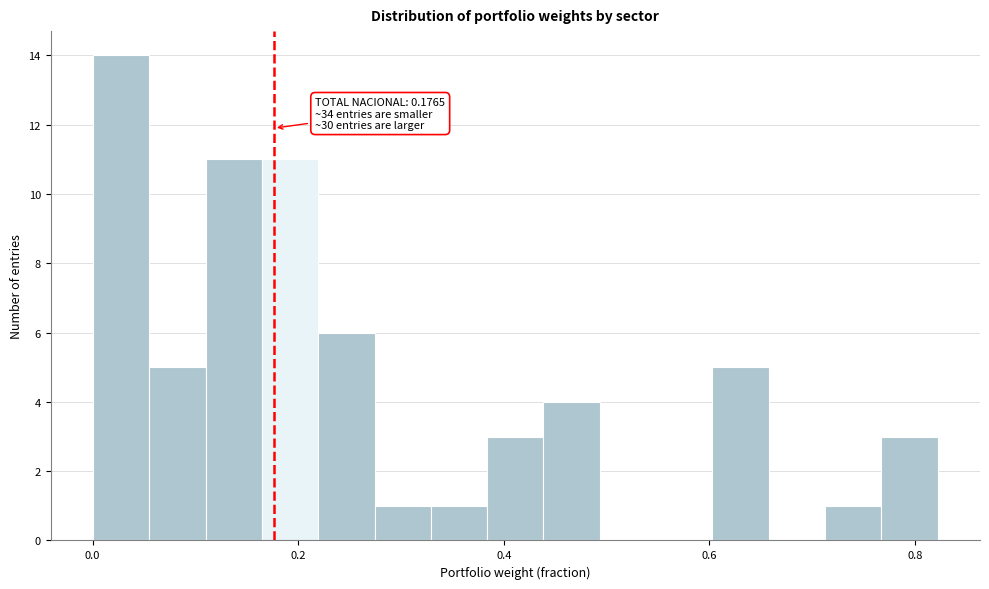

Around what value on the x-axis is the tallest bar? Give the approximate position of its centre, as read against the axis.

0.02